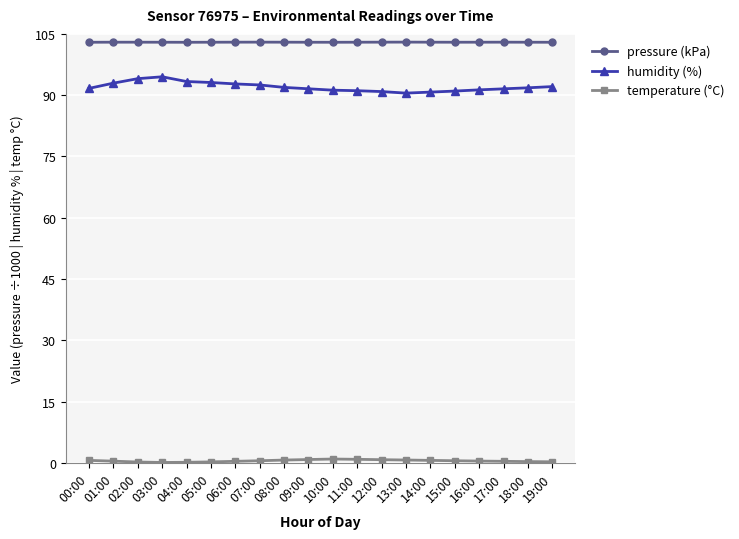

True or false: pressure (kPa) and humidity (%) cross at least once.

False